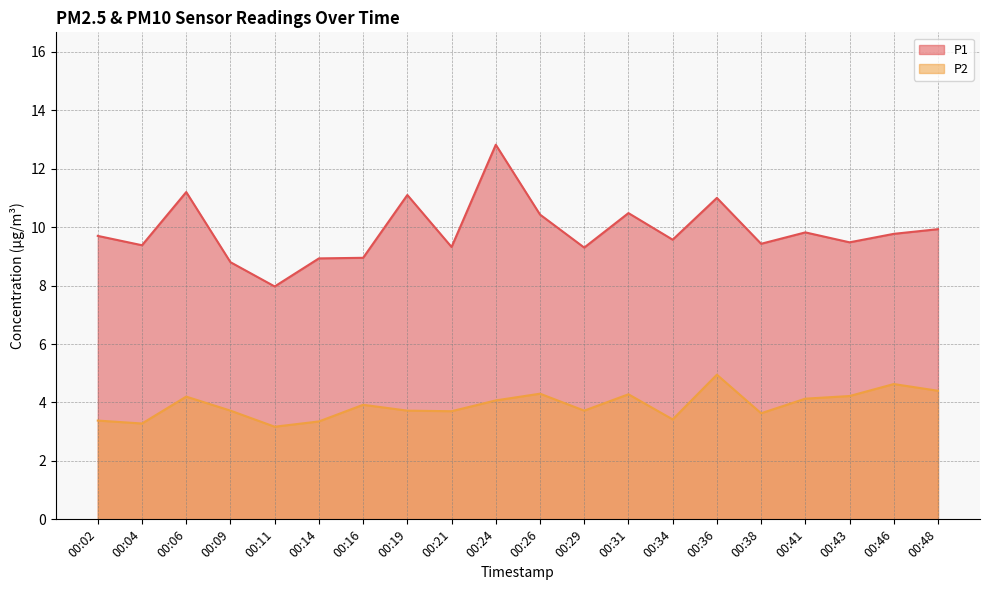

Which label corresponds to the smallest value in the chart?

00:11